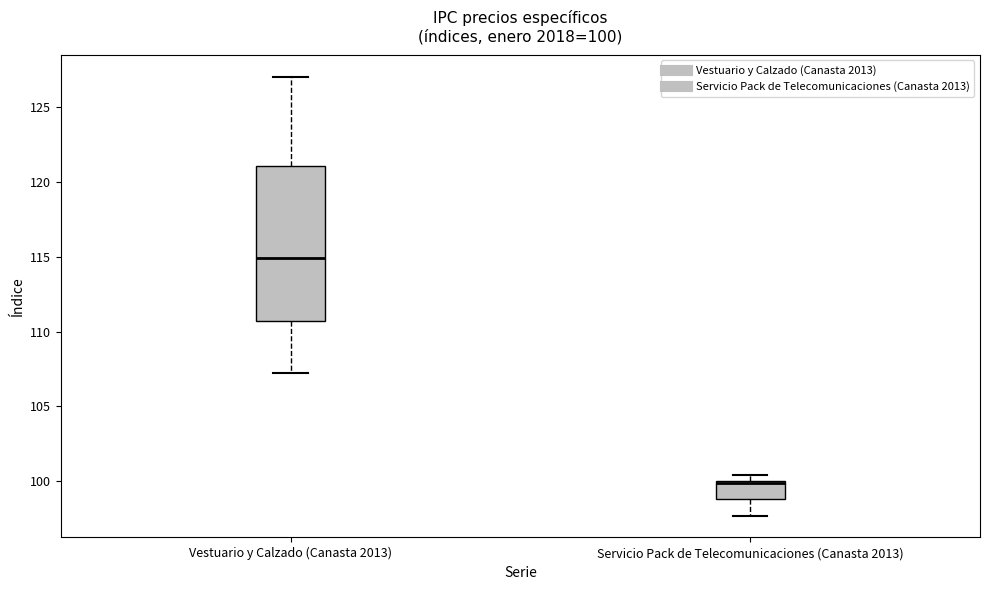

Which box is the tallest, from its lower edge to its upper edge?

Vestuario y Calzado (Canasta 2013)